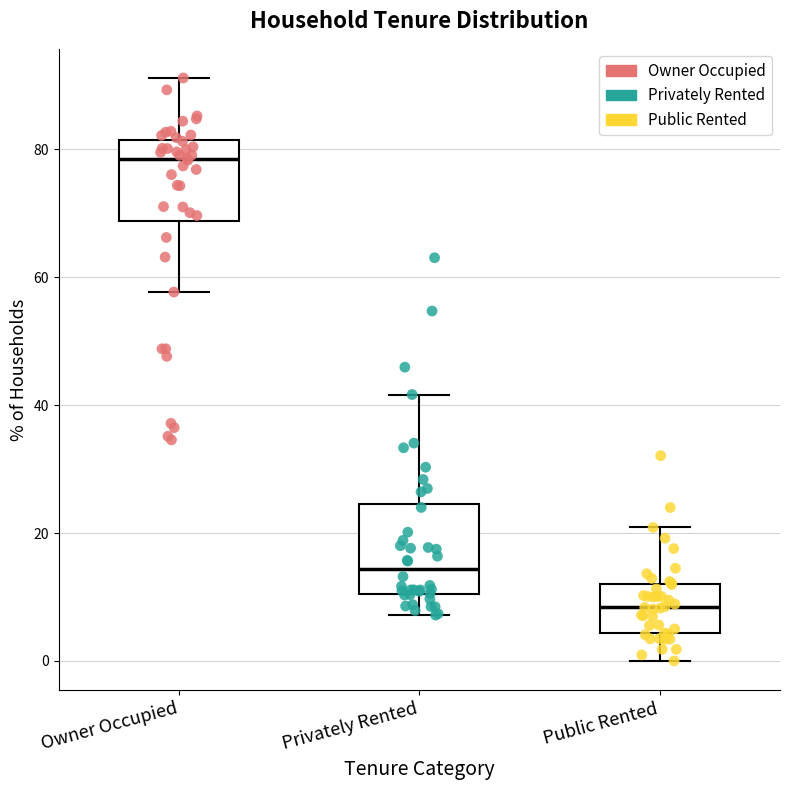

Reading left to right, read every box against the y-axis: the position of its median line, the range the box covers, and the ends of its whiskers. The values are not printed on the chart, so give them approximately, as read against the axis.

Owner Occupied: median 78, box 68 to 82, whiskers 58 to 92
Privately Rented: median 14, box 10 to 24, whiskers 8 to 42
Public Rented: median 8, box 4 to 12, whiskers 0 to 20